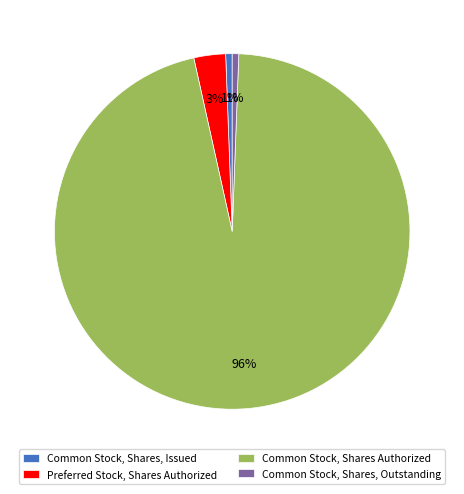

To the nearest percent, what is the difference between the Preferred Stock, Shares Authorized and Common Stock, Shares, Issued slice percentages?

2%